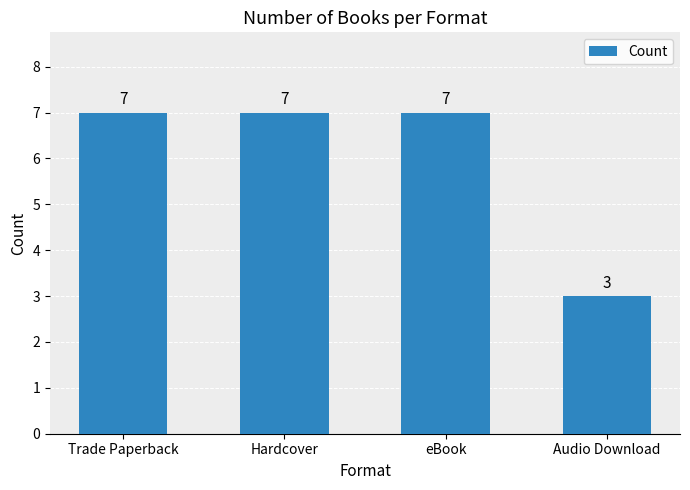

Does the chart contain stacked bars?

No